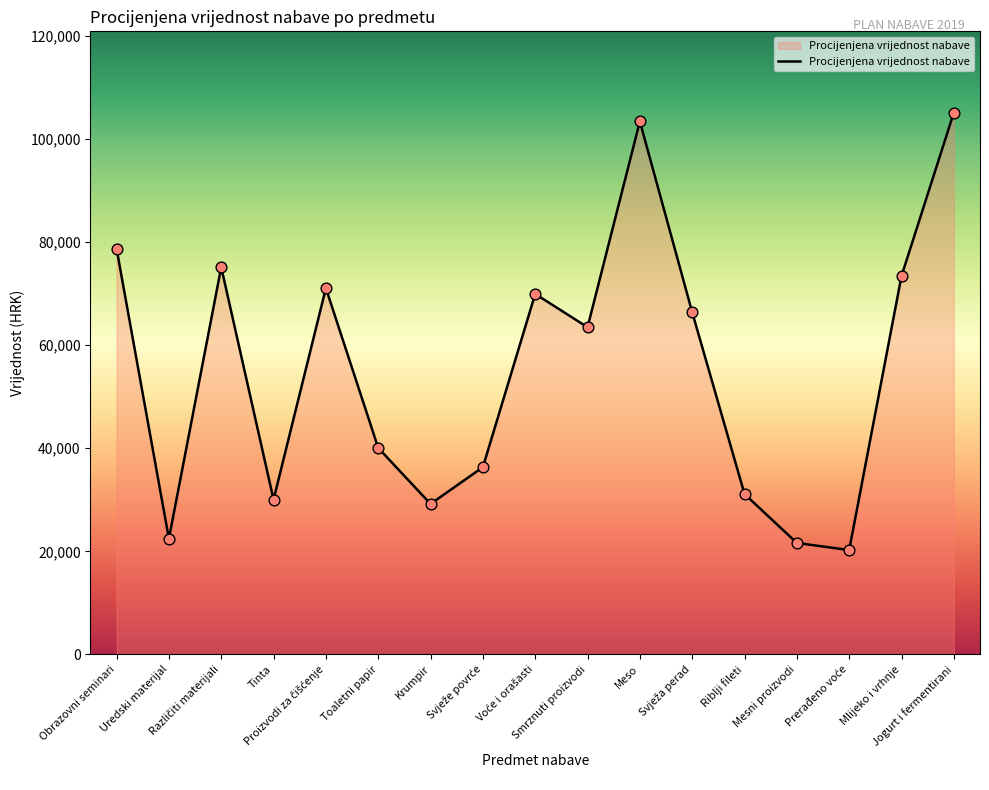

What is the greatest value displayed?

105115